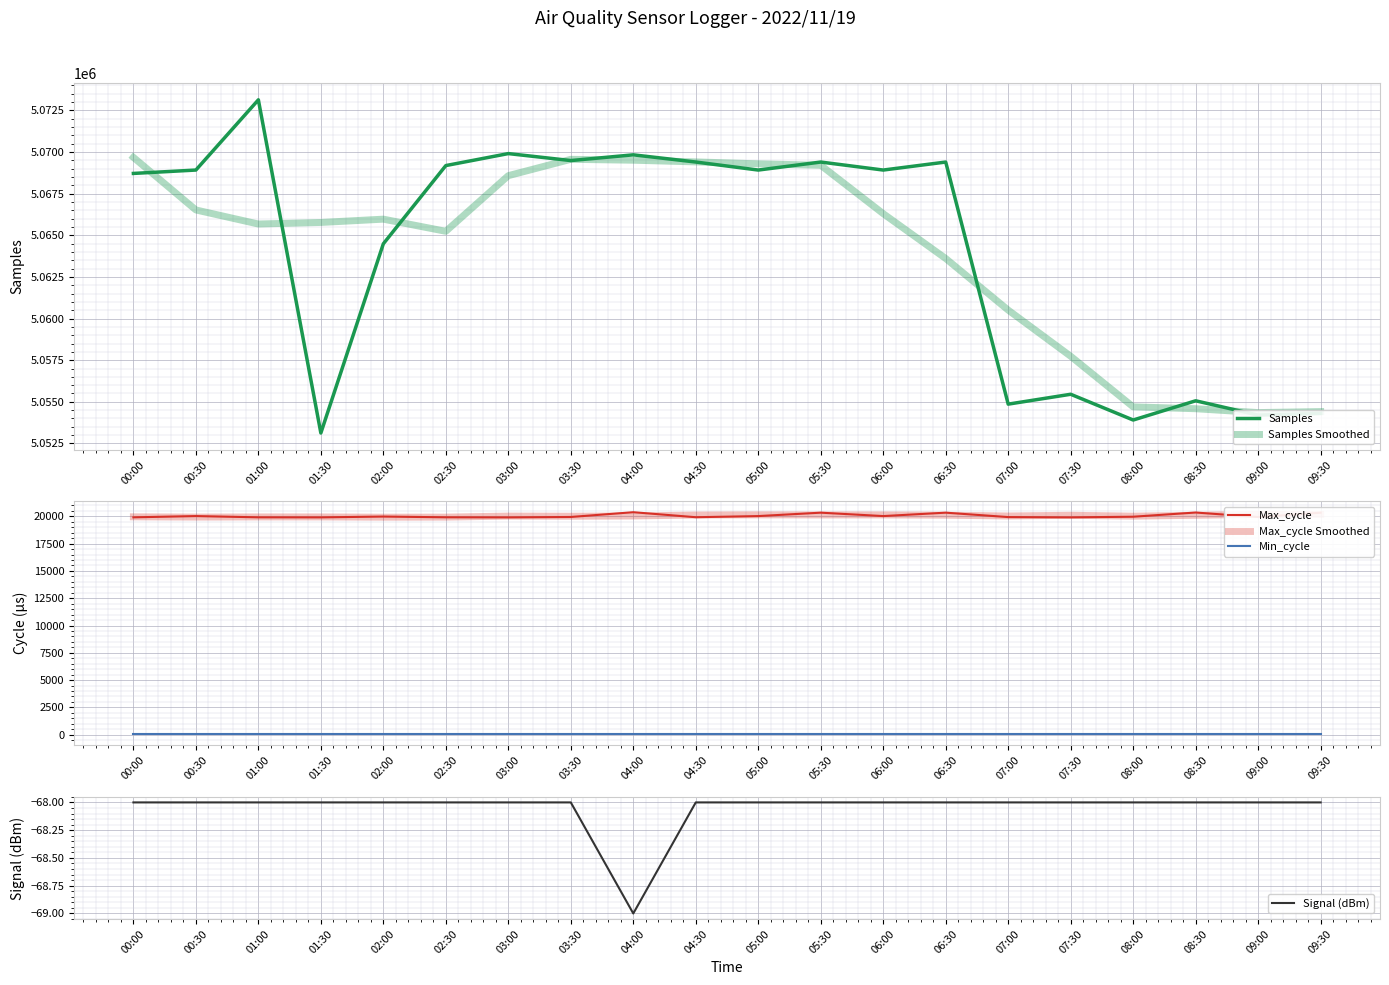

Which series has the largest total across all categories?

Samples